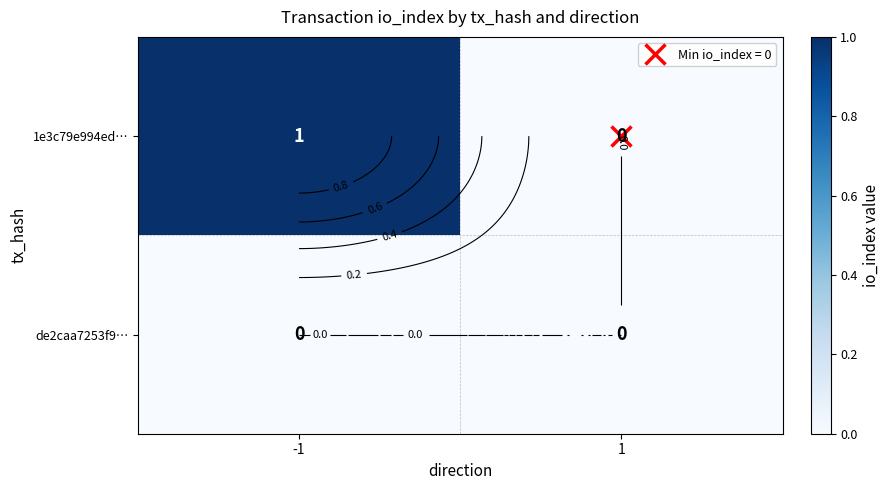

What is the spread (max minus min) of values at -1?

1